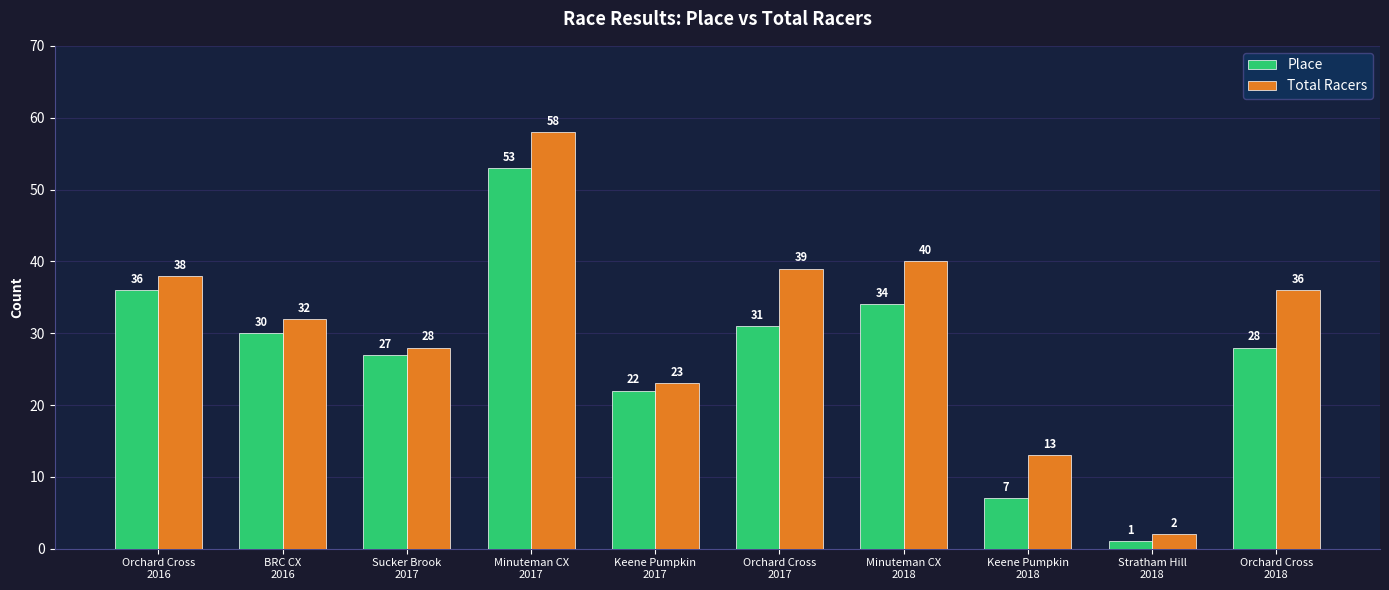

The value of Place at Sucker Brook
2017 is 48. True or false?

False